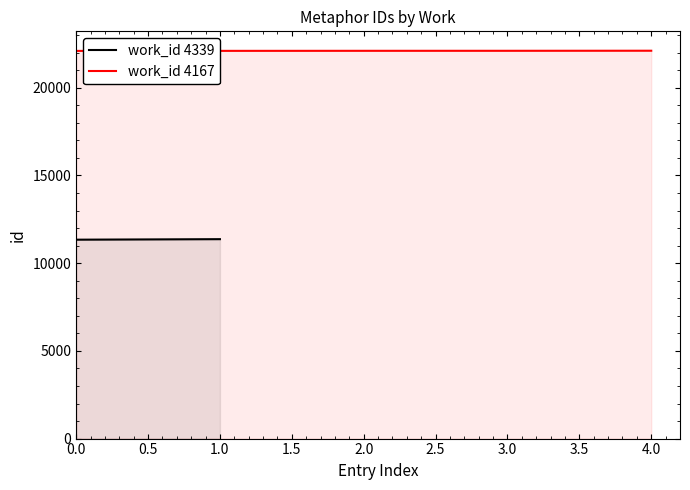

What is the highest value of the work_id 4167 series?

22114